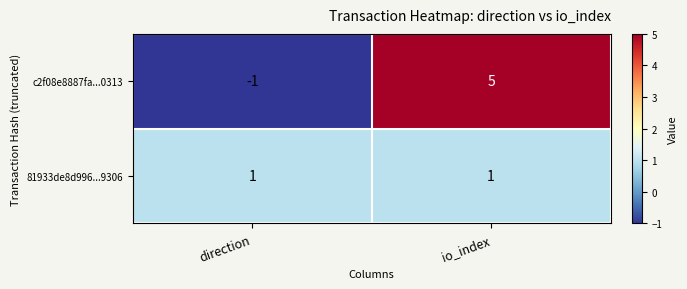

List the series in order of their overall mean, highest first.

c2f08e8887fa...0313, 81933de8d996...9306